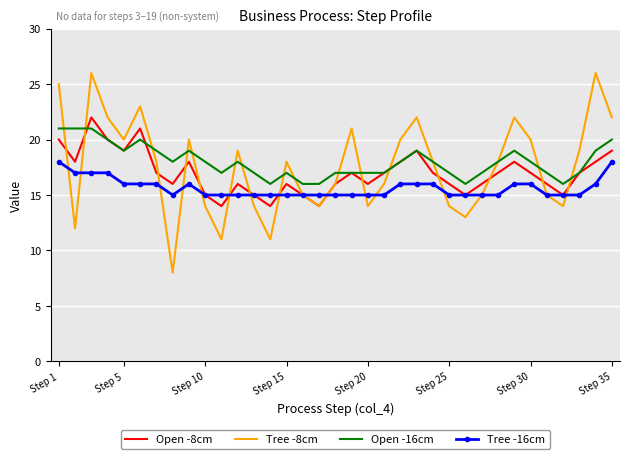

List the series in order of their peak value, lowest first.

Tree -16cm, Open -16cm, Open -8cm, Tree -8cm